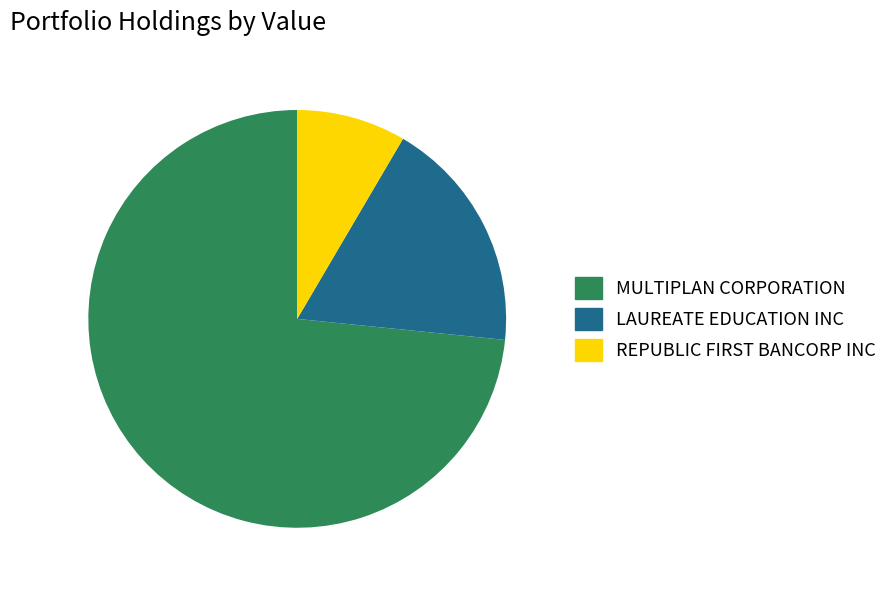

Count the number of slices in the pie.

3